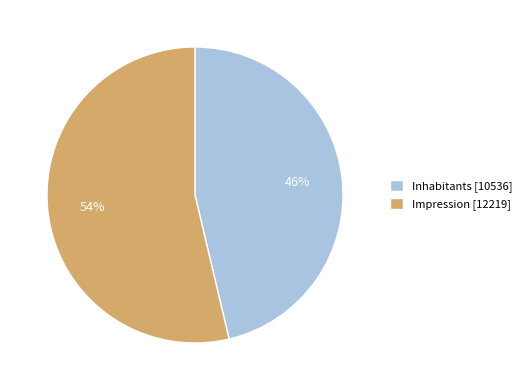

Is the sum of Impression [12219] and Inhabitants [10536] greater than half?

Yes